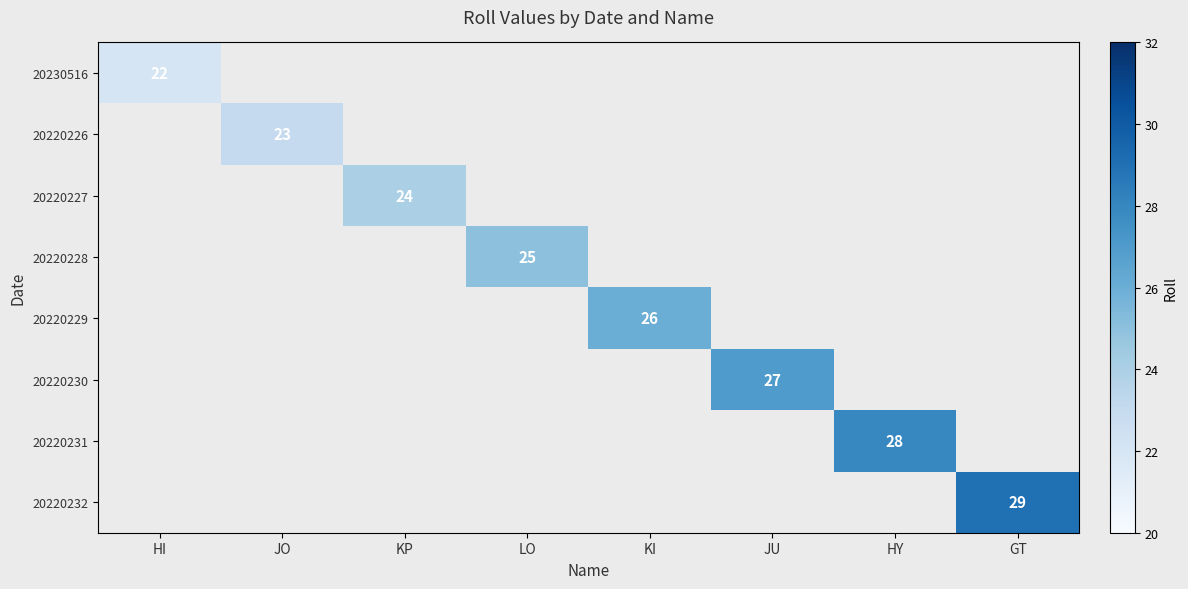

True or false: 20220231 has a value of 28.0 at HY.

True